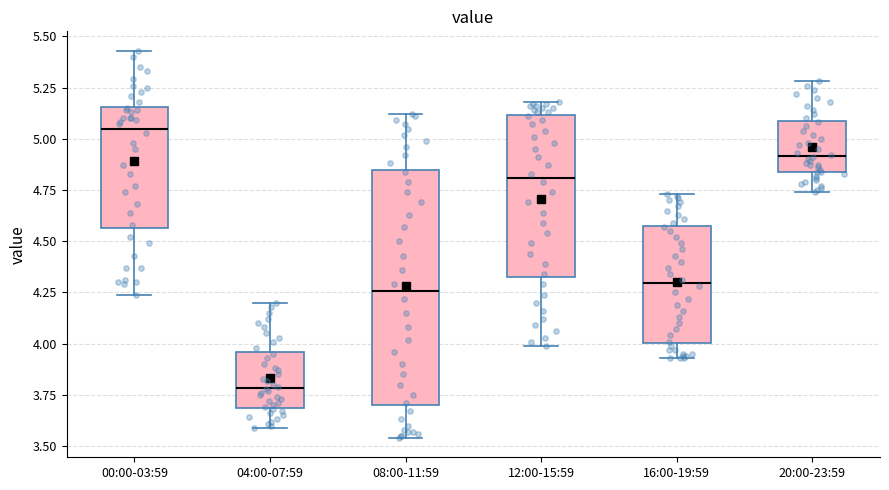

Where does the median line of the box for 04:00-07:59 sit on the y-axis? The values are not printed on the chart, so give them approximately, as read against the axis.

3.80